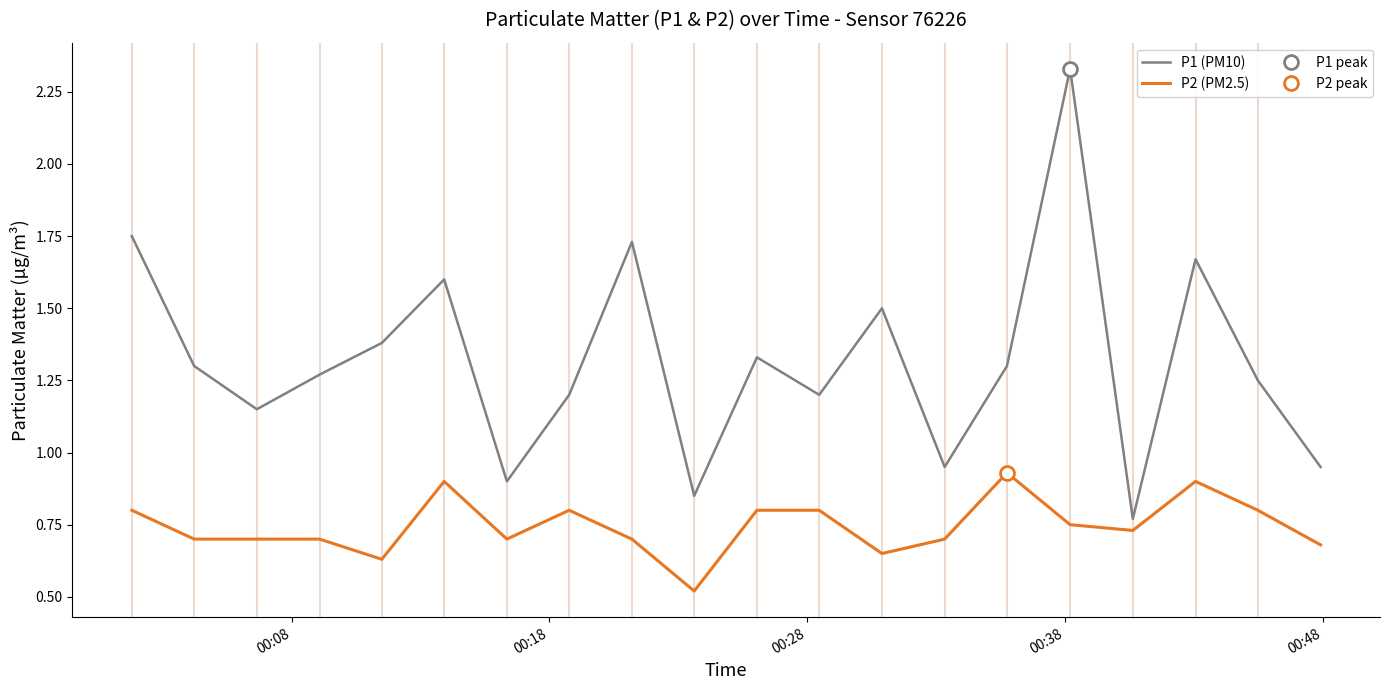

True or false: P1 (PM10) and P2 (PM2.5) cross at least once.

False